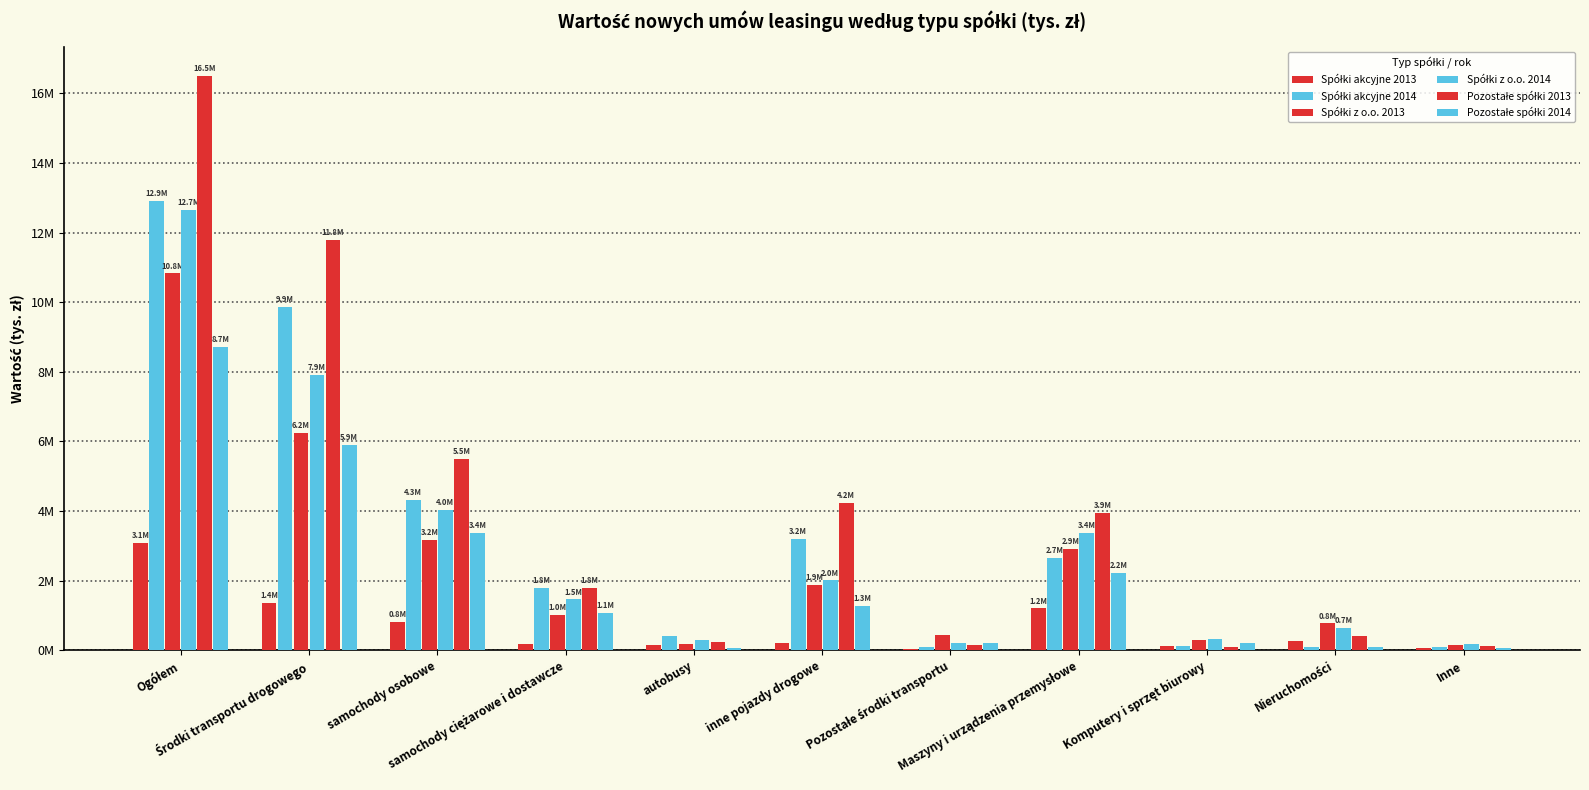

Is it true that Spółki z o.o. 2014 equals 63321 at Komputery i sprzęt biurowy?

False